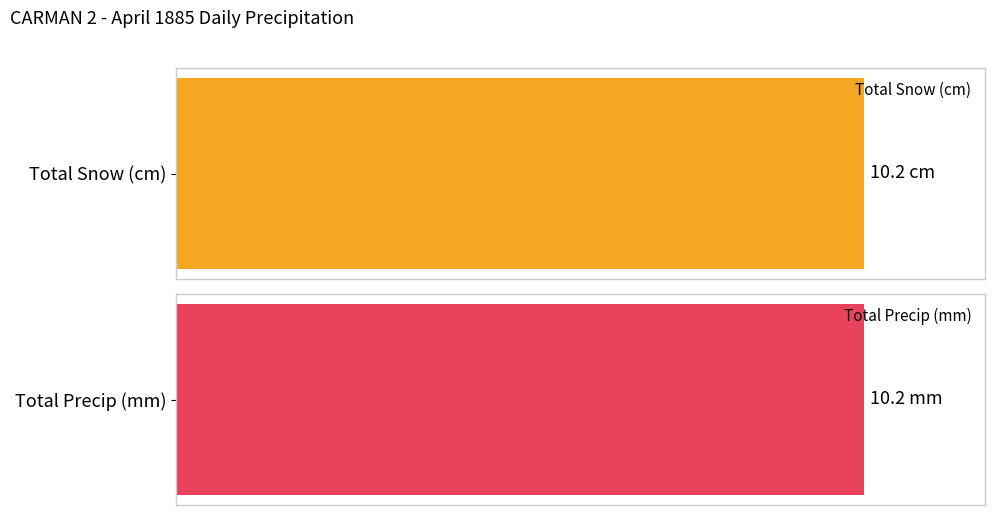

How many values in the Total Precip (mm) series exceed 0?

1